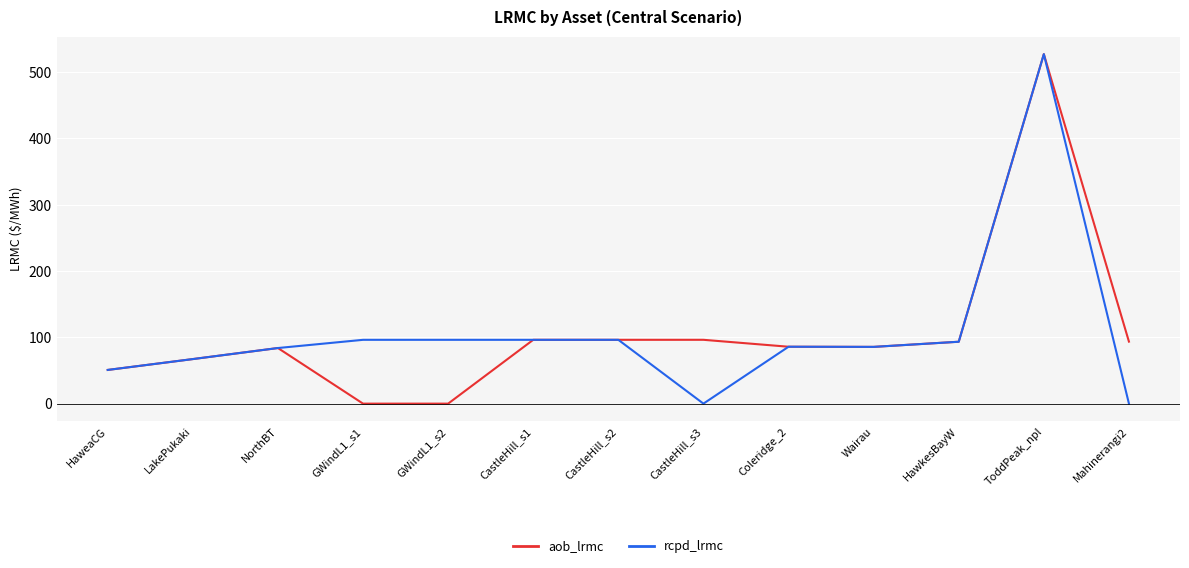

Is it true that rcpd_lrmc equals 93.4 at HawkesBayW?

True